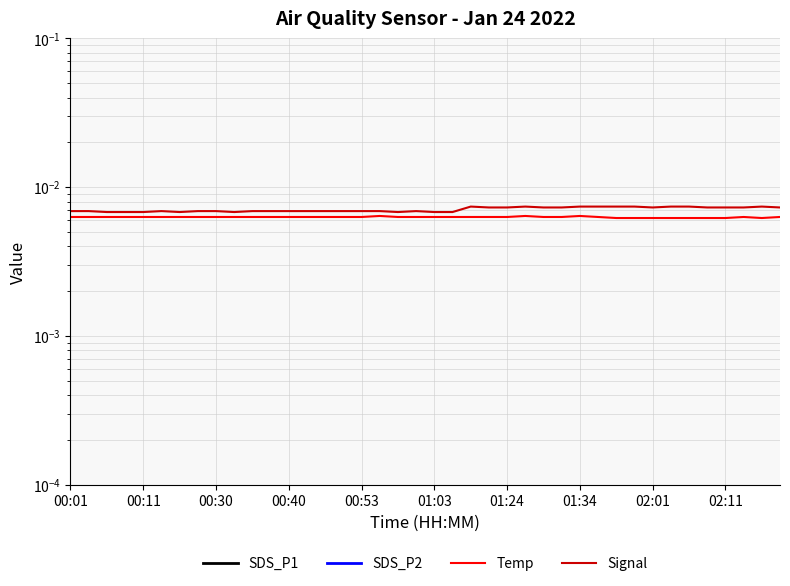

Is the value of Signal at 39 greater than the value of SDS_P2 at 13?

No